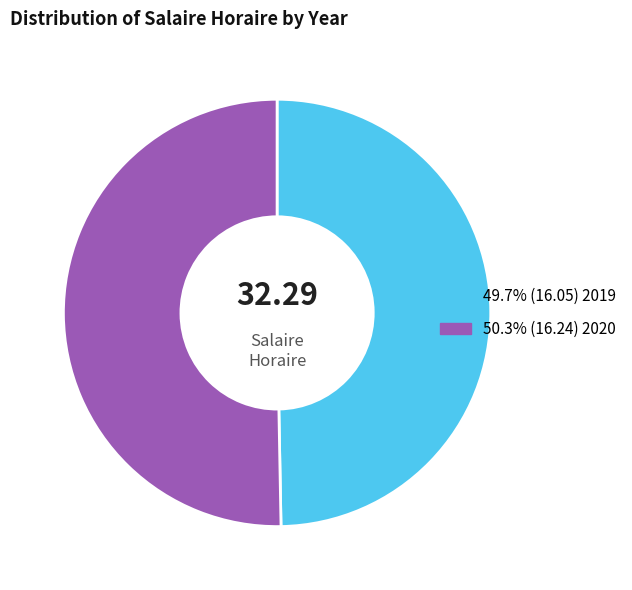

Does any single category account for the majority?

Yes